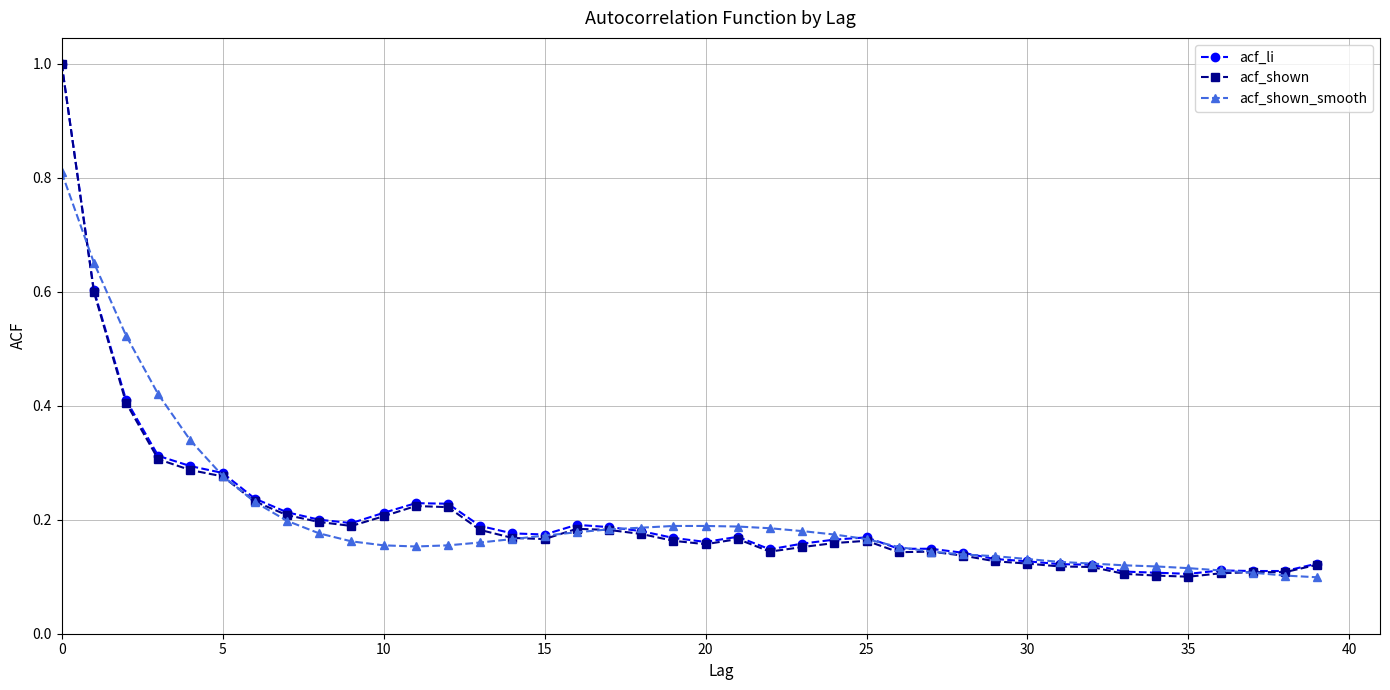

True or false: acf_li has more than 0 points higher than both neighbors.

True